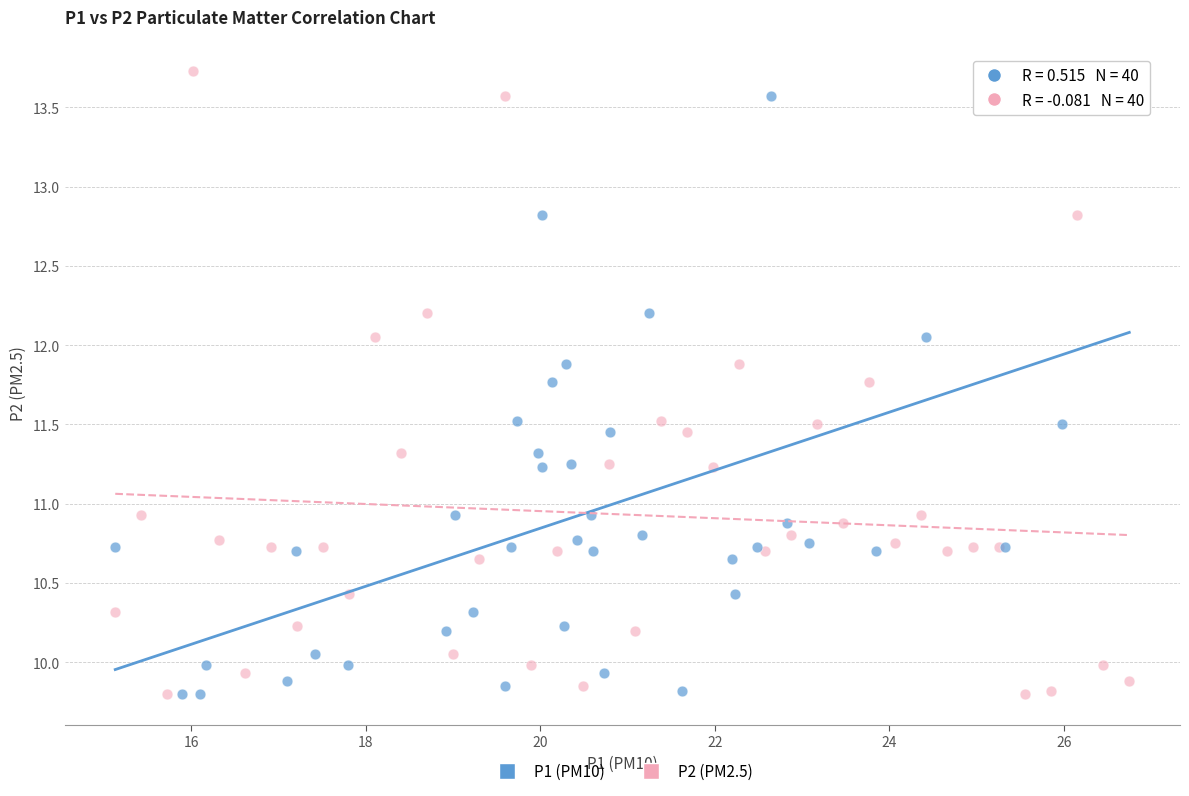

What are all the series names shown in the legend?

P1 (PM10), P2 (PM2.5)